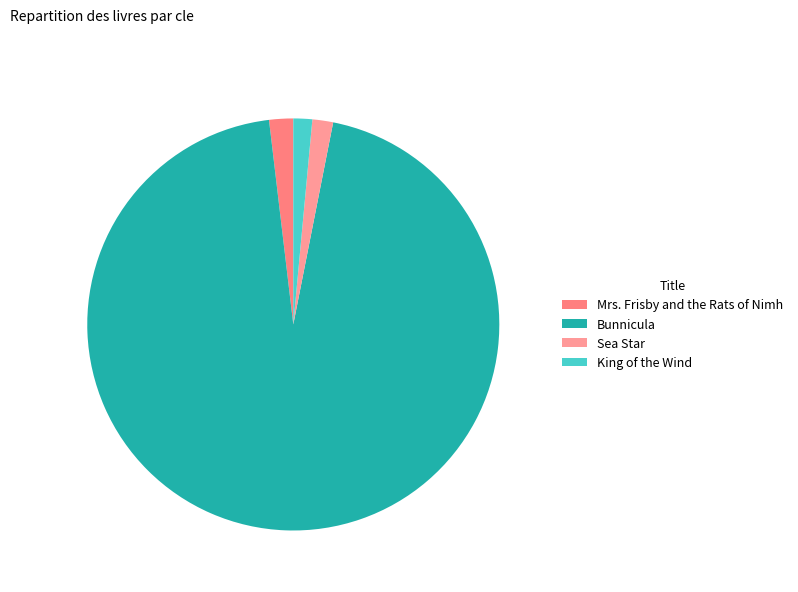

How many segments does this pie chart have?

4